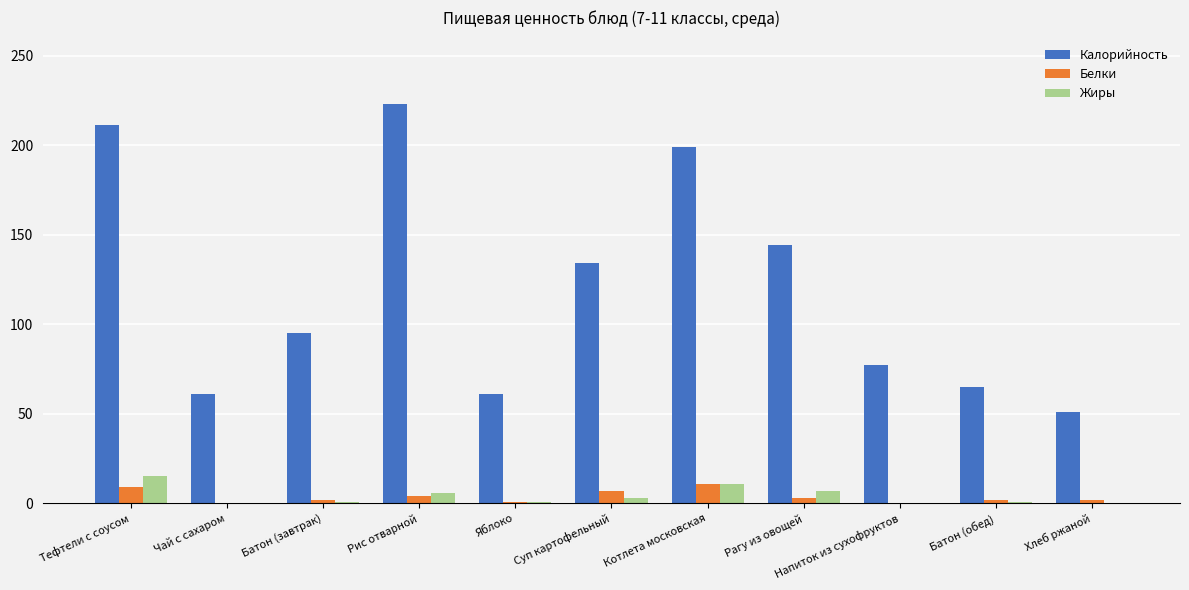

True or false: Калорийность has a value of 86 at Рагу из овощей.

False